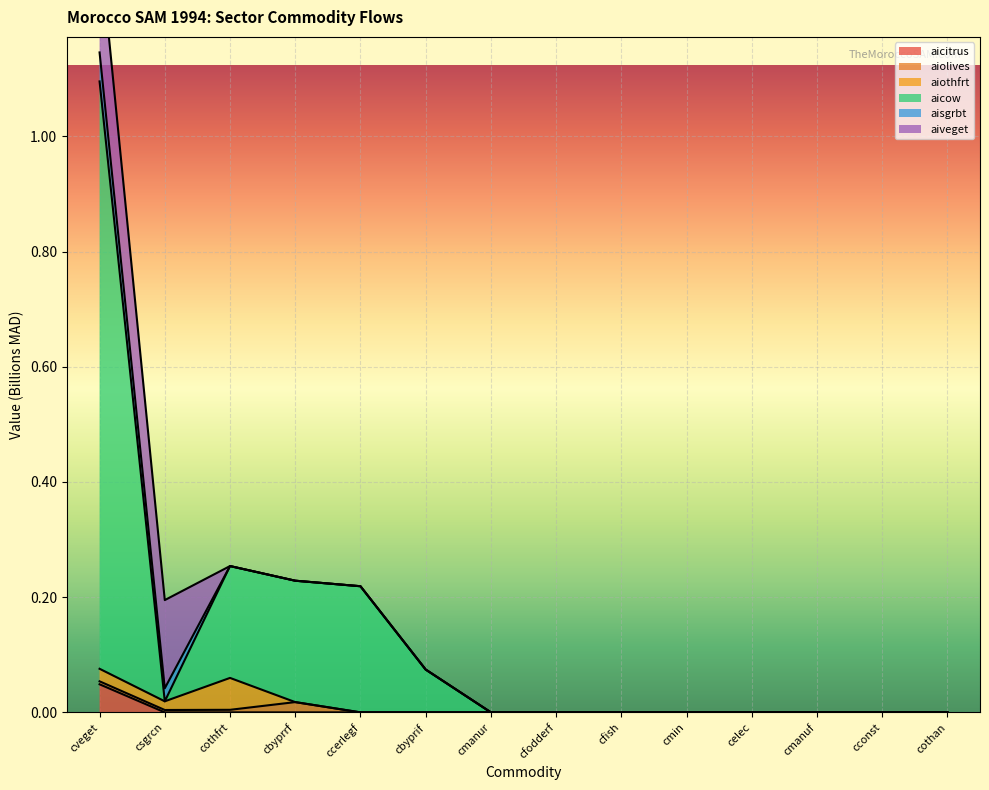

Which category has the lowest value in the aicitrus series?

csgrcn